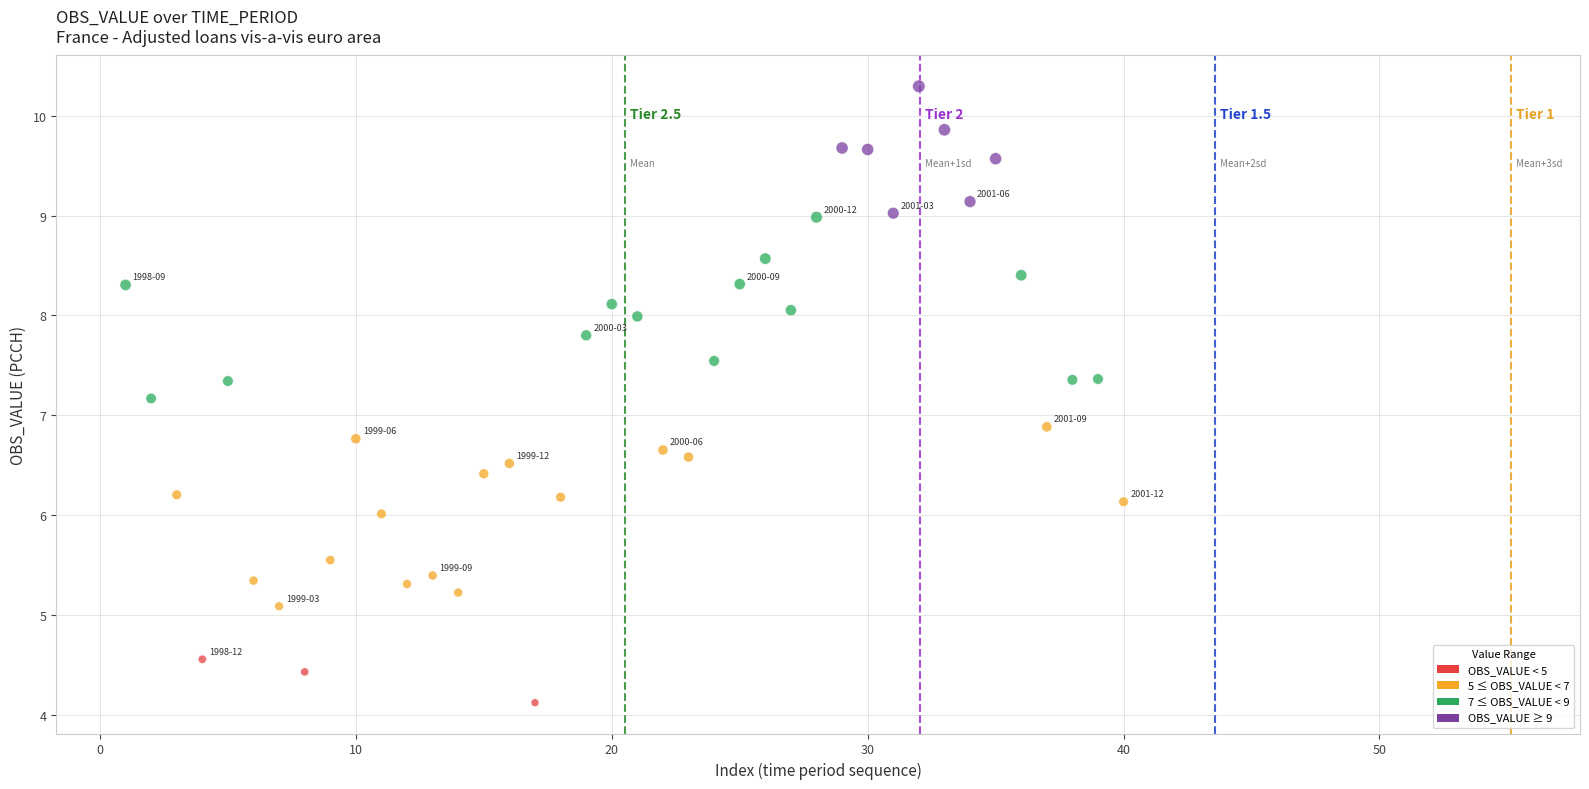

What is the range of Y values (max minus min)?

6.2